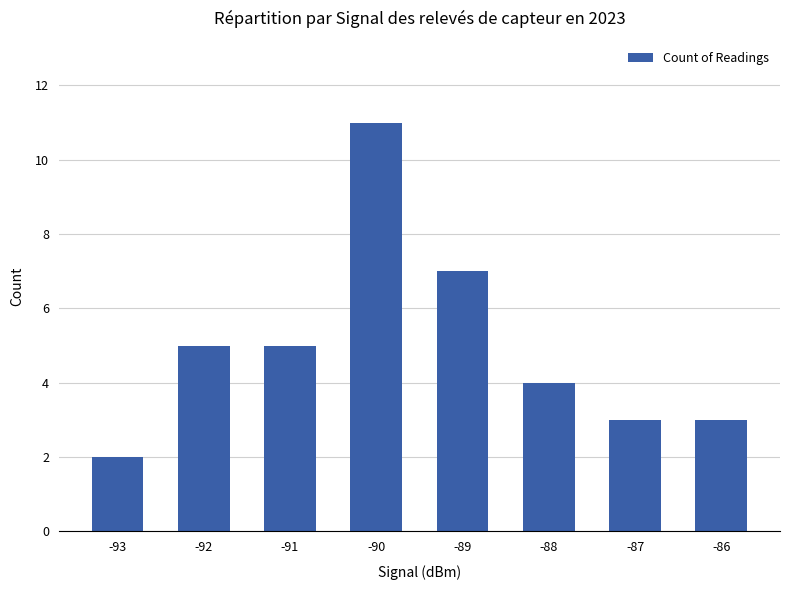

The value at -92 is 3. True or false?

False